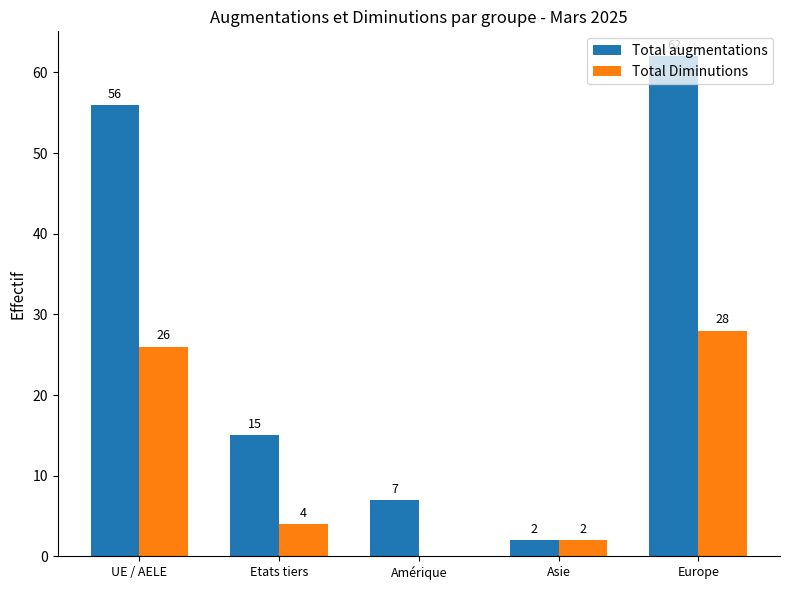

How many categories are shown in the chart?

5